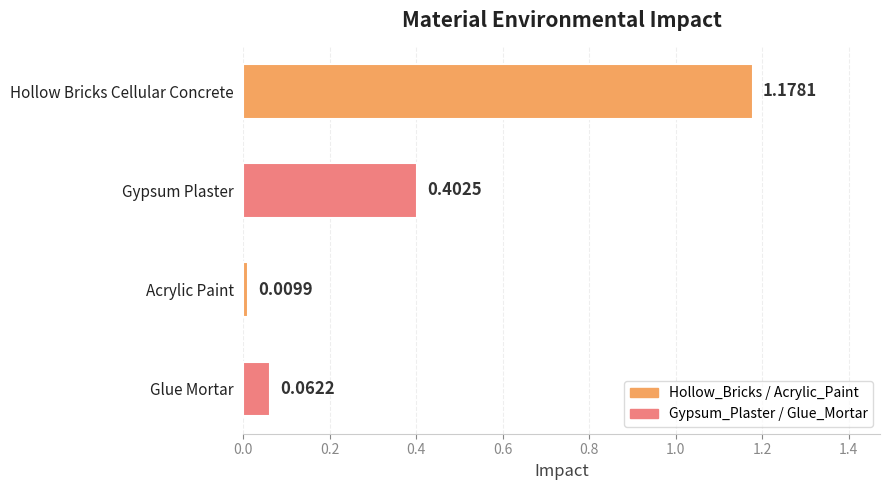

What is the change in value from Acrylic Paint to Glue Mortar?

+0.1